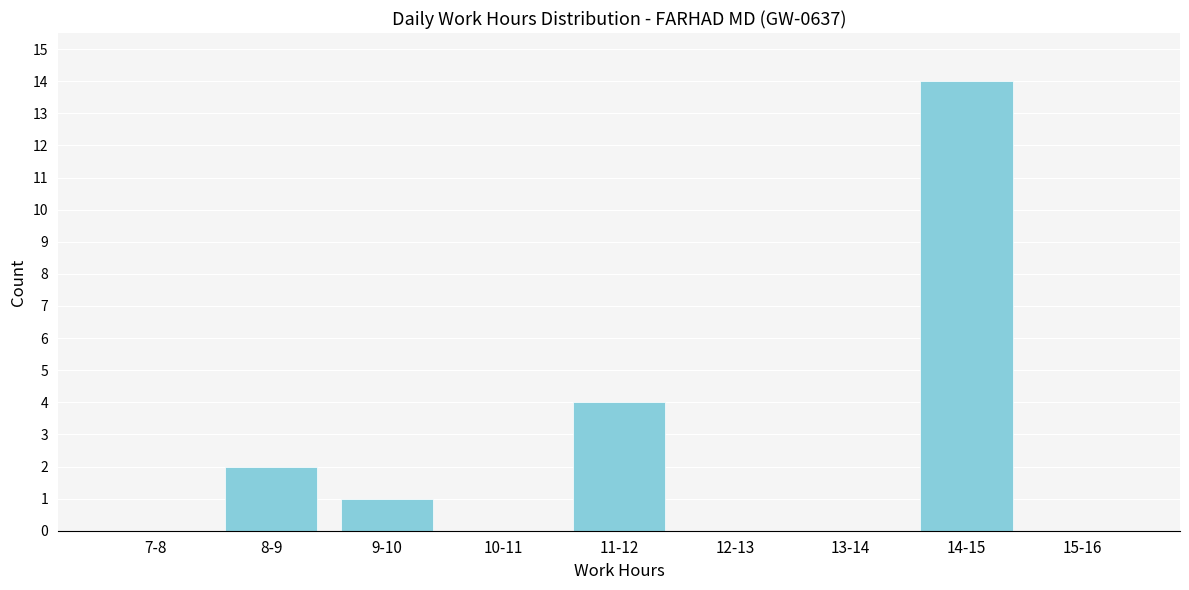

Reading left to right, transcribe all the data shown in this chart.

7-8=0	8-9=2	9-10=1	10-11=0	11-12=4	12-13=0	13-14=0	14-15=14	15-16=0